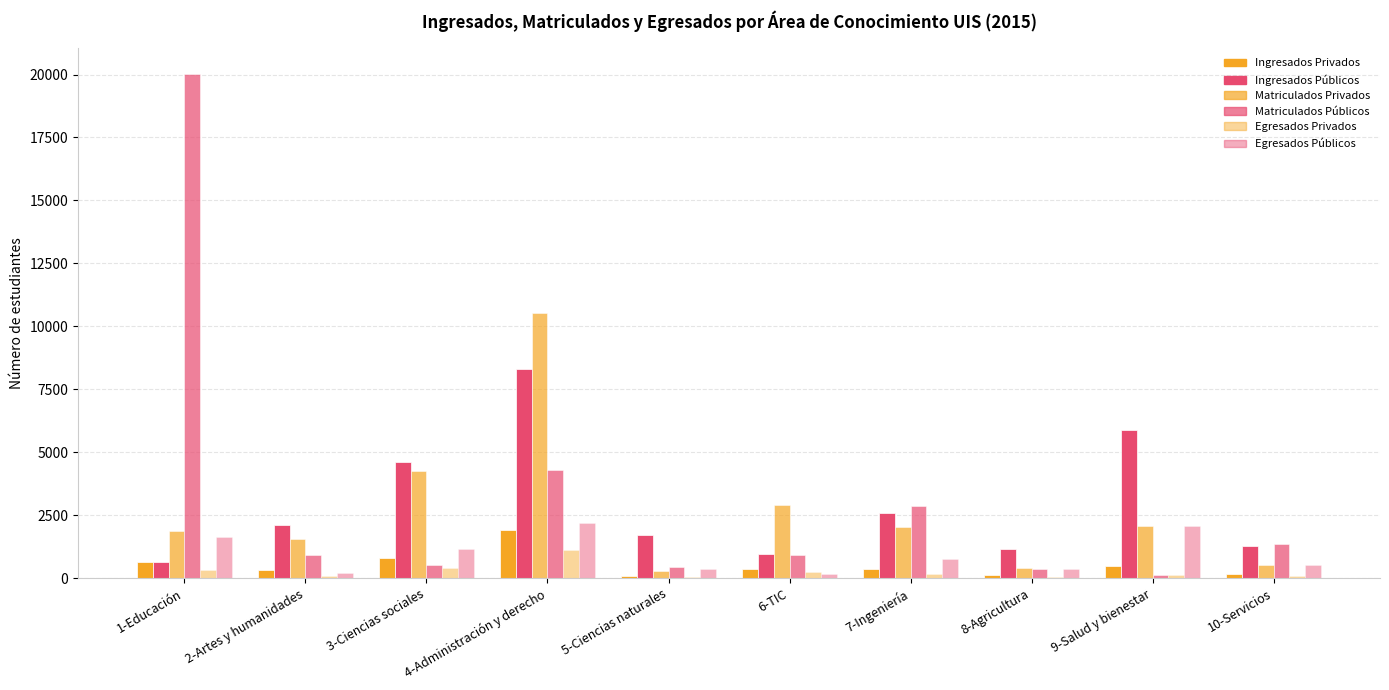

Reading right to left, transcribe all the data shown in this chart.

Ingresados Privados: 10-Servicios=180	9-Salud y bienestar=496	8-Agricultura=118	7-Ingeniería=362	6-TIC=371	5-Ciencias naturales=80	4-Administración y derecho=1925	3-Ciencias sociales=818	2-Artes y humanidades=316	1-Educación=624
Ingresados Públicos: 10-Servicios=1265	9-Salud y bienestar=5886	8-Agricultura=1171	7-Ingeniería=2577	6-TIC=941	5-Ciencias naturales=1713	4-Administración y derecho=8318	3-Ciencias sociales=4610	2-Artes y humanidades=2103	1-Educación=644
Matriculados Privados: 10-Servicios=520	9-Salud y bienestar=2074	8-Agricultura=407	7-Ingeniería=2028	6-TIC=2917	5-Ciencias naturales=295	4-Administración y derecho=10539	3-Ciencias sociales=4250	2-Artes y humanidades=1540	1-Educación=1862
Matriculados Públicos: 10-Servicios=1338	9-Salud y bienestar=134	8-Agricultura=377	7-Ingeniería=2881	6-TIC=937	5-Ciencias naturales=452	4-Administración y derecho=4282	3-Ciencias sociales=508	2-Artes y humanidades=929	1-Educación=20034
Egresados Privados: 10-Servicios=101	9-Salud y bienestar=138	8-Agricultura=41	7-Ingeniería=155	6-TIC=227	5-Ciencias naturales=40	4-Administración y derecho=1114	3-Ciencias sociales=410	2-Artes y humanidades=94	1-Educación=310
Egresados Públicos: 10-Servicios=516	9-Salud y bienestar=2070	8-Agricultura=356	7-Ingeniería=756	6-TIC=176	5-Ciencias naturales=377	4-Administración y derecho=2172	3-Ciencias sociales=1154	2-Artes y humanidades=189	1-Educación=1640